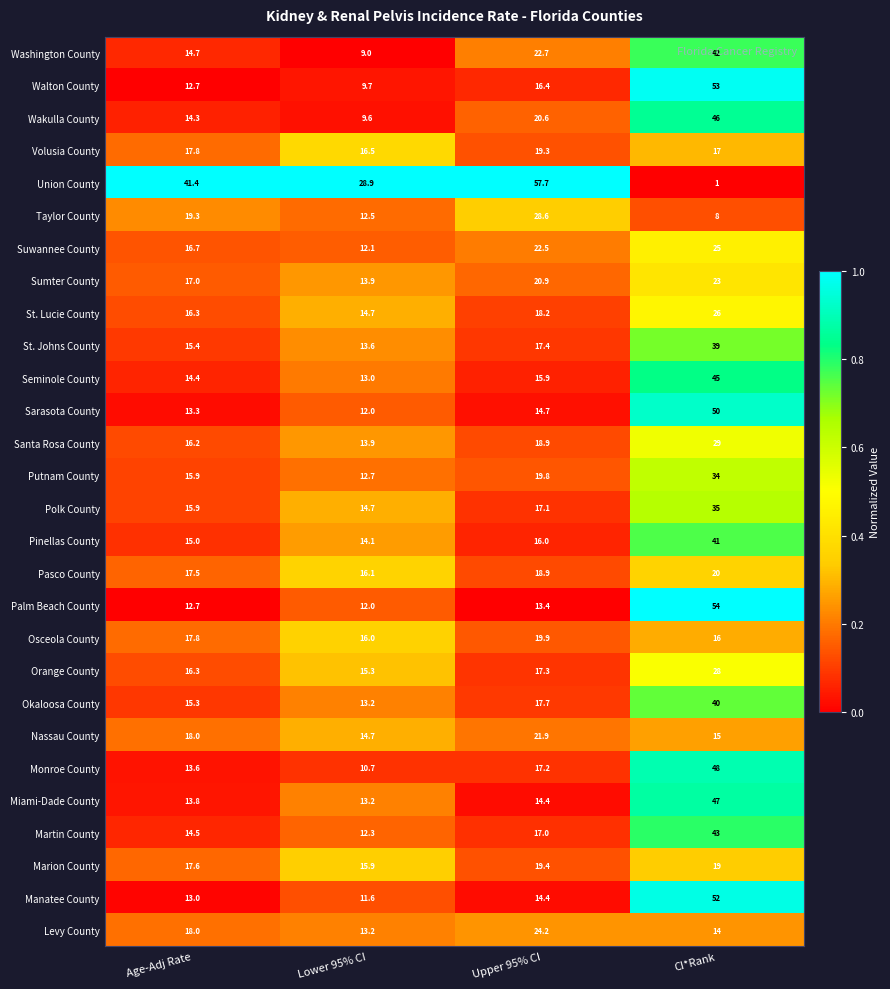

What is the maximum value for St. Lucie County?

26.0